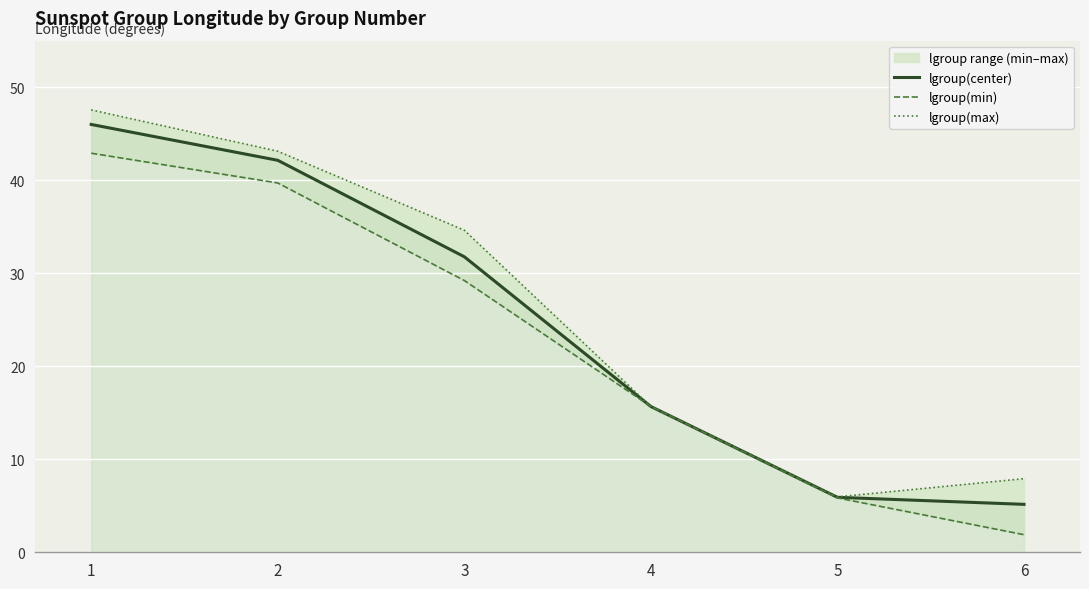

What is the sum of the lgroup(center) values at 6 and 2?

47.3